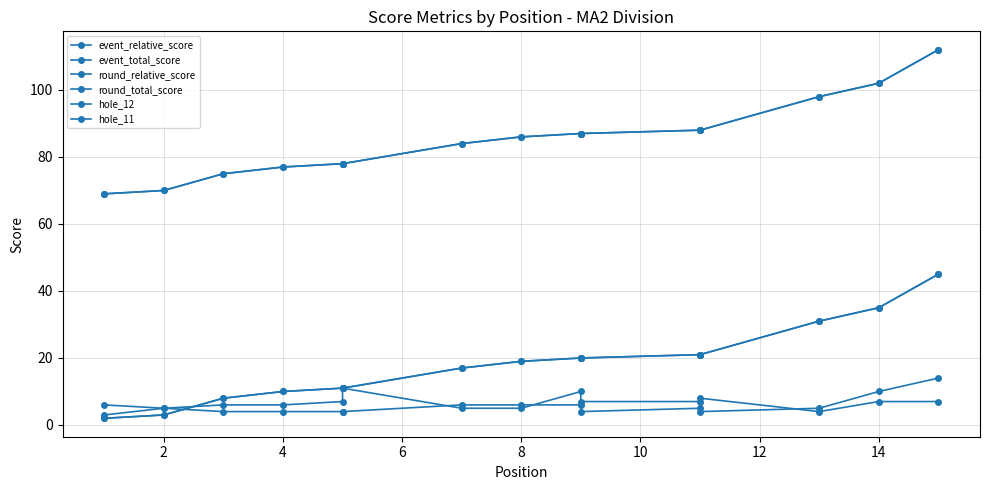

Is this an area chart (filled region under the line)?

No